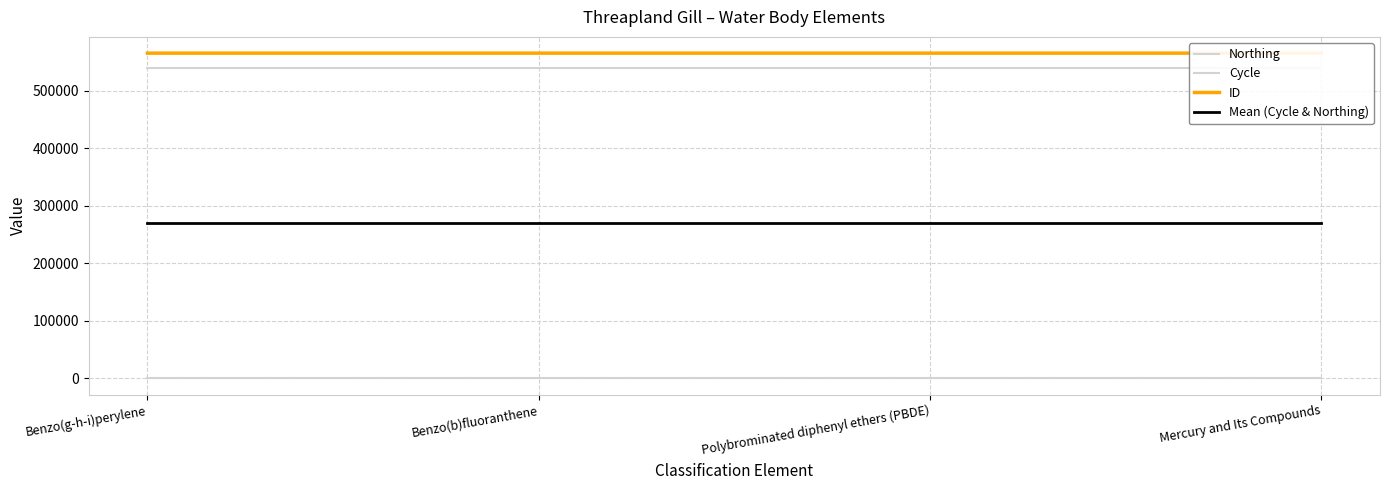

Where is ID nearest to the value 565755?

Benzo(b)fluoranthene